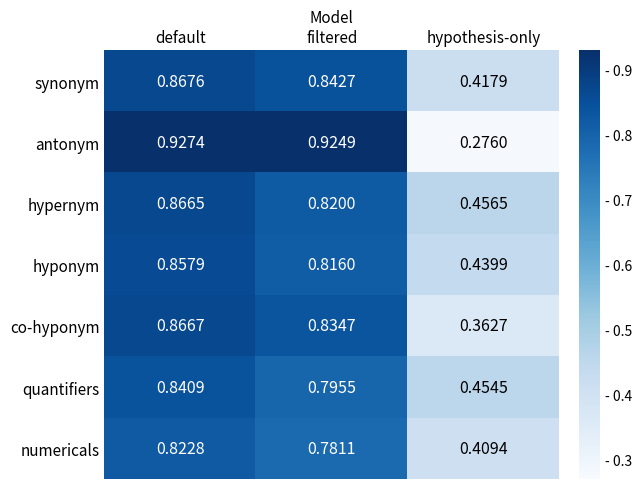

List the series in order of their peak value, highest first.

antonym, synonym, co-hyponym, hypernym, hyponym, quantifiers, numericals